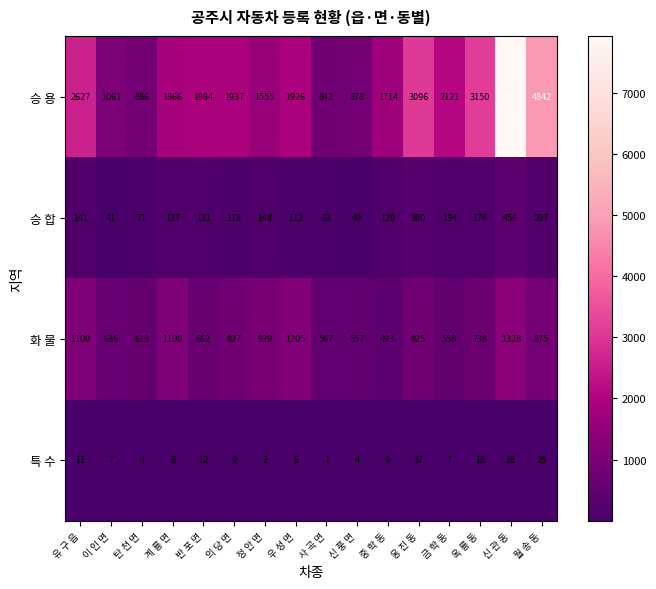

Count the number of data series in this chart.

4